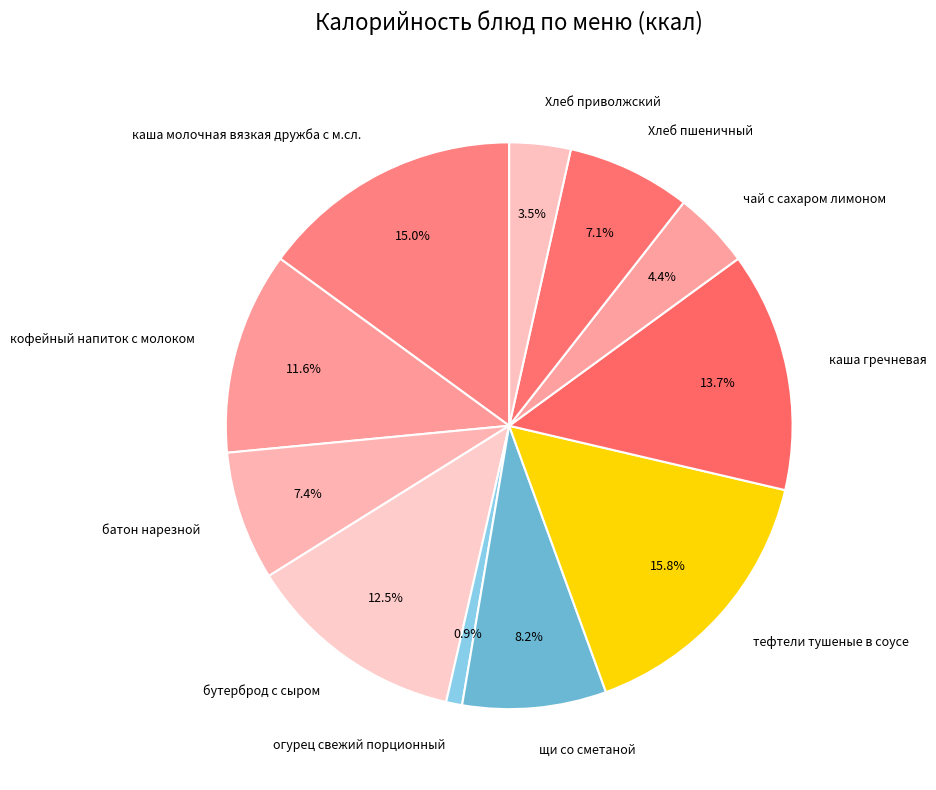

How many slices are in this pie chart?

11